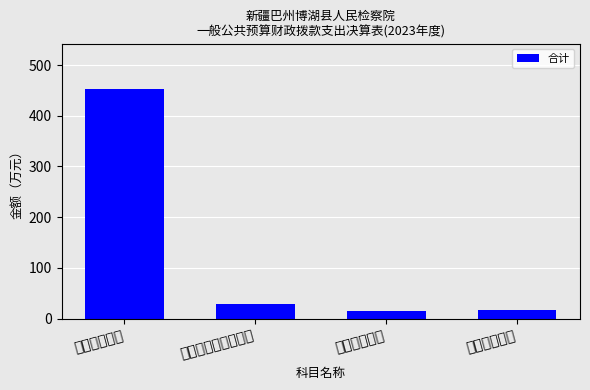

What position from the left is 公共安全支出?

1